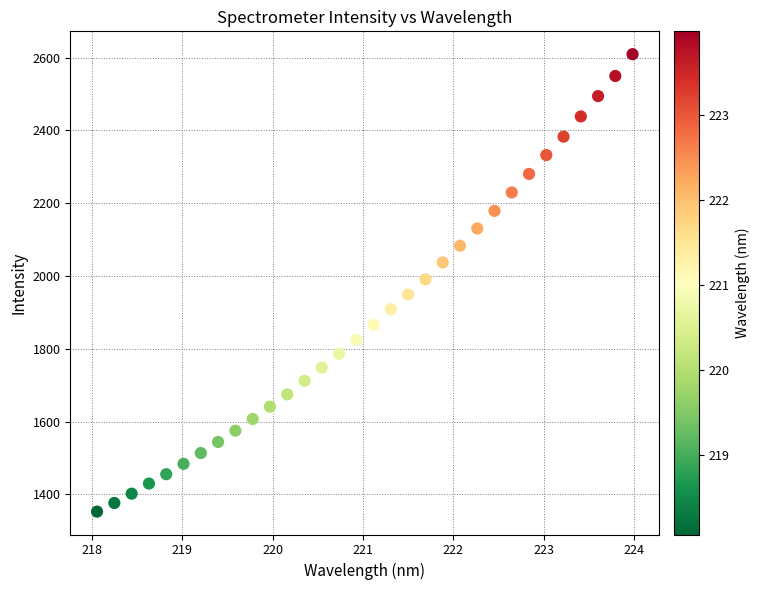

What is the range of Y values (max minus min)?

1257.1